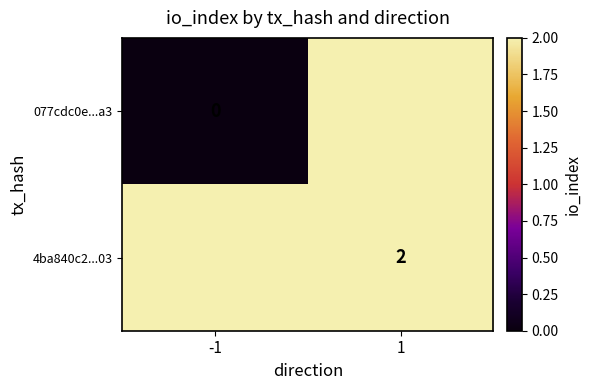

The value of 4ba840c2...03 at 1 is 2. True or false?

True